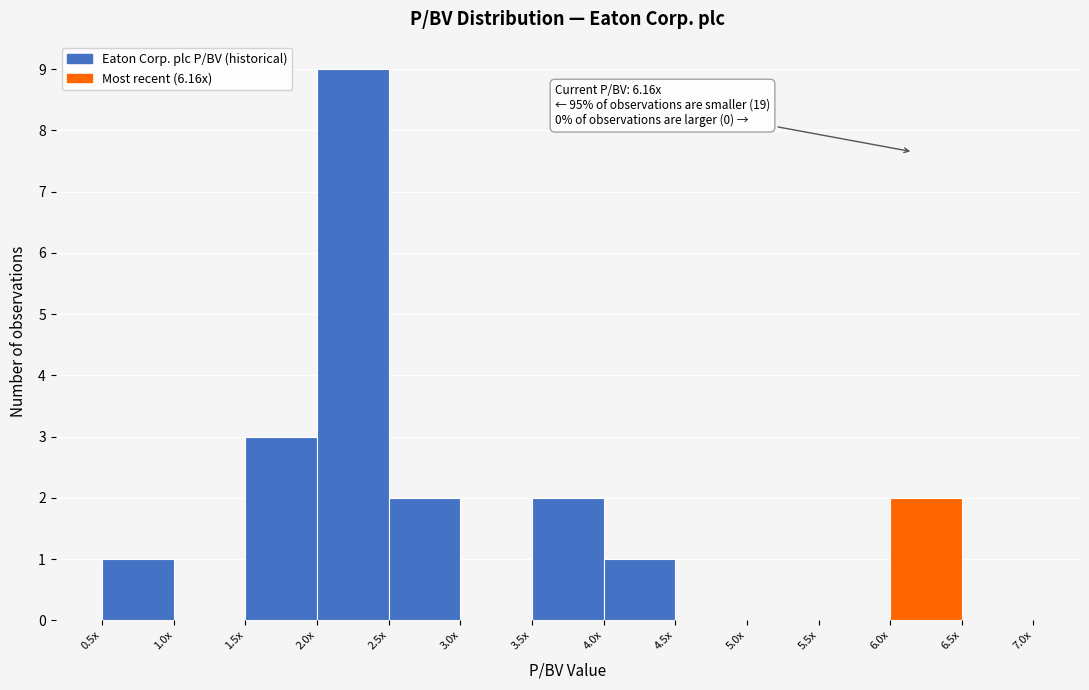

Reading left to right, extract all data points from this chart.

0.5x=1	1.0x=0	1.5x=3	2.0x=9	2.5x=2	3.0x=0	3.5x=2	4.0x=1	4.5x=0	5.0x=0	5.5x=0	6.0x=2	6.5x=0